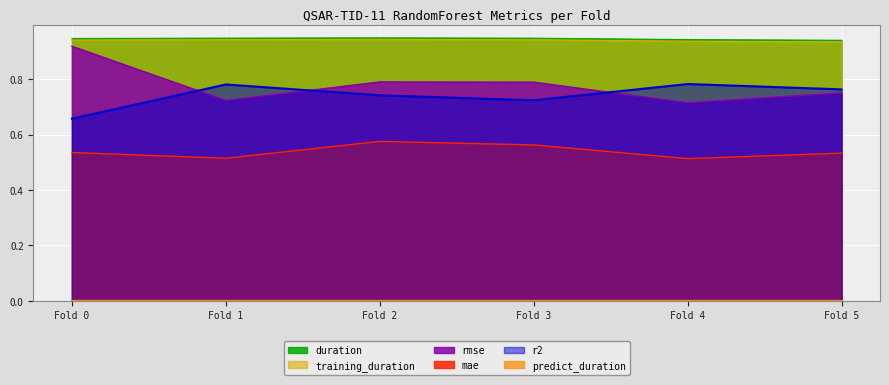

True or false: training_duration has a value of 0.4 at Fold 1.

False